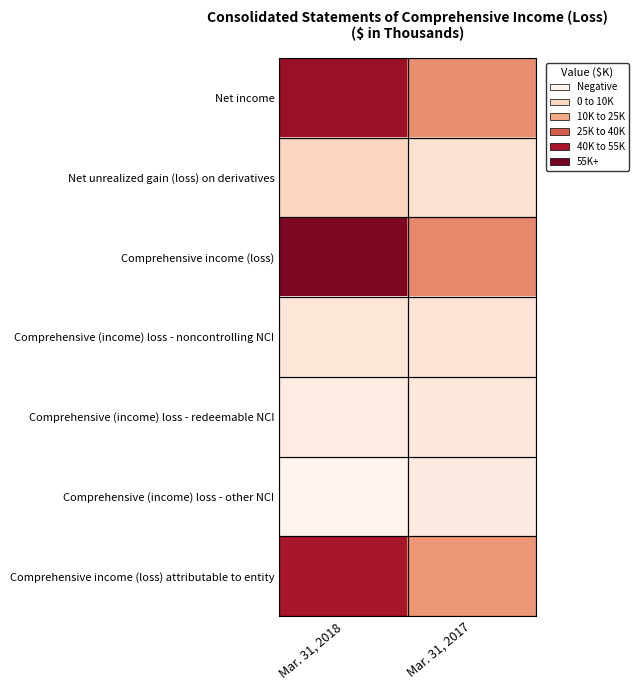

Reading left to right, what are all the values shown in this chart?

Net income: Mar. 31, 2018=50688	Mar. 31, 2017=22729
Net unrealized gain (loss) on derivatives: Mar. 31, 2018=5145	Mar. 31, 2017=1227
Comprehensive income (loss): Mar. 31, 2018=55833	Mar. 31, 2017=23956
Comprehensive (income) loss - noncontrolling NCI: Mar. 31, 2018=30	Mar. 31, 2017=237
Comprehensive (income) loss - redeemable NCI: Mar. 31, 2018=-2799	Mar. 31, 2017=-792
Comprehensive (income) loss - other NCI: Mar. 31, 2018=-5407	Mar. 31, 2017=-2422
Comprehensive income (loss) attributable to entity: Mar. 31, 2018=47657	Mar. 31, 2017=20979